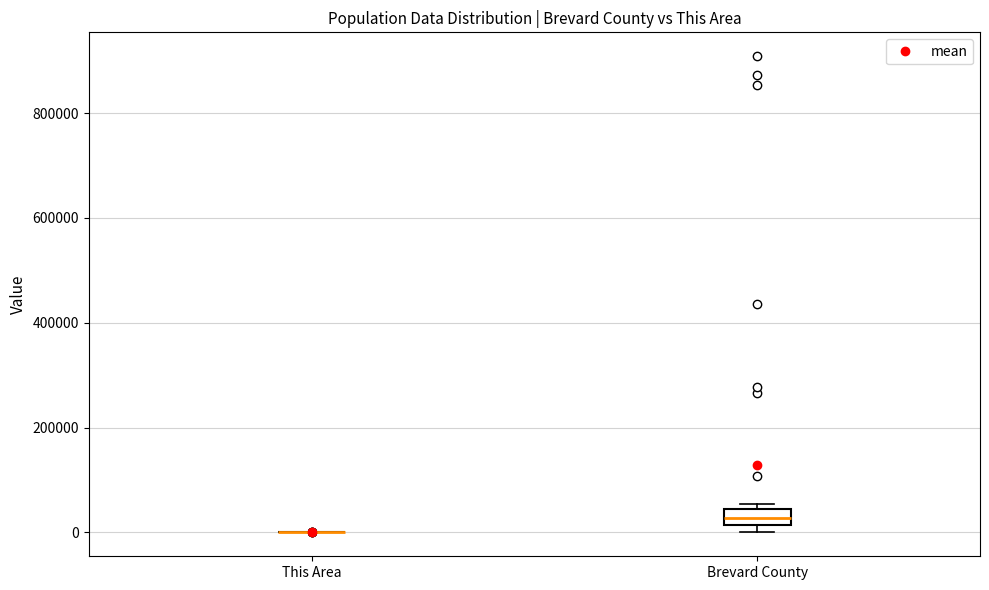

Reading left to right, read every box against the y-axis: the position of its median line, the range the box covers, and the ends of its whiskers. The values are not printed on the chart, so give them approximately, as read against the axis.

This Area: box collapsed to a line at 0, whiskers 0 to 0
Brevard County: median 20000 (inside the box), box 20000 to 40000, whiskers 0 to 60000